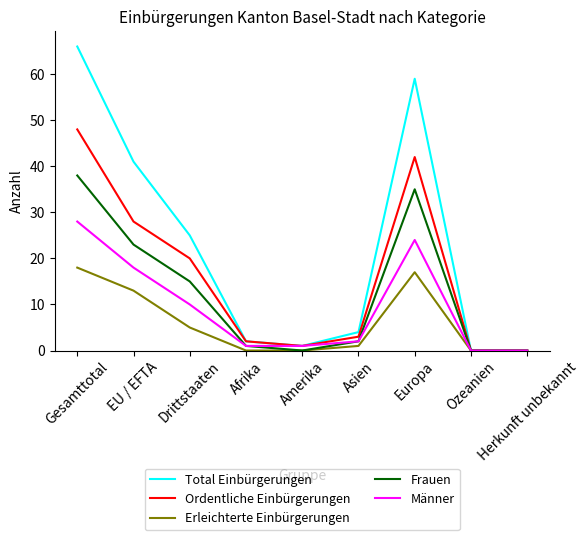

What is the spread (max minus min) of values at Gesamttotal?

48